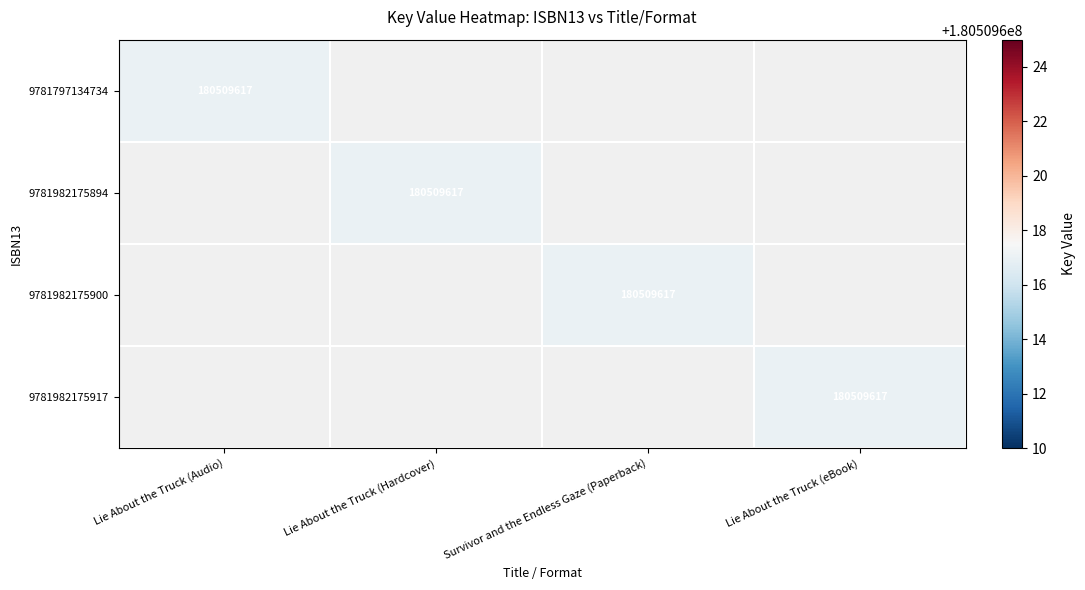

What is the sum of all 9781797134734 values?

180509617